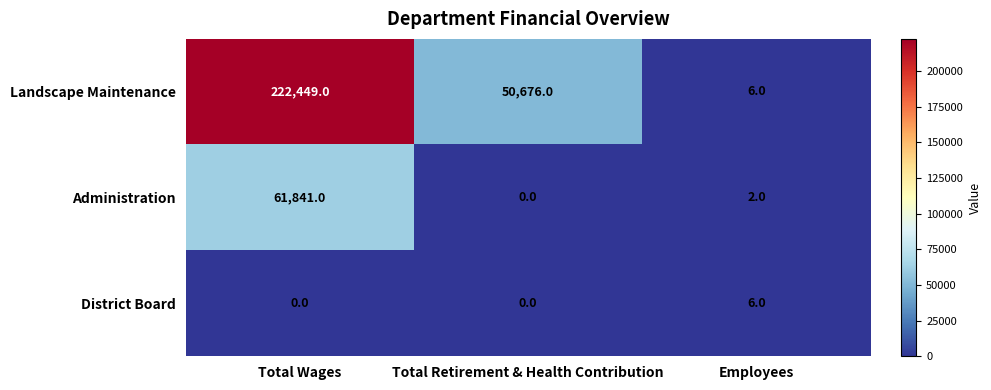

At which label does Administration first exceed 2?

Total Wages